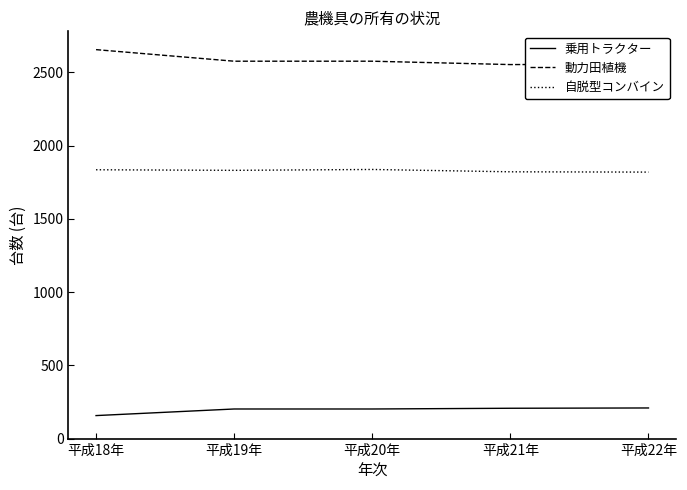

What is the difference between the highest and lowest values at 平成21年?

2346